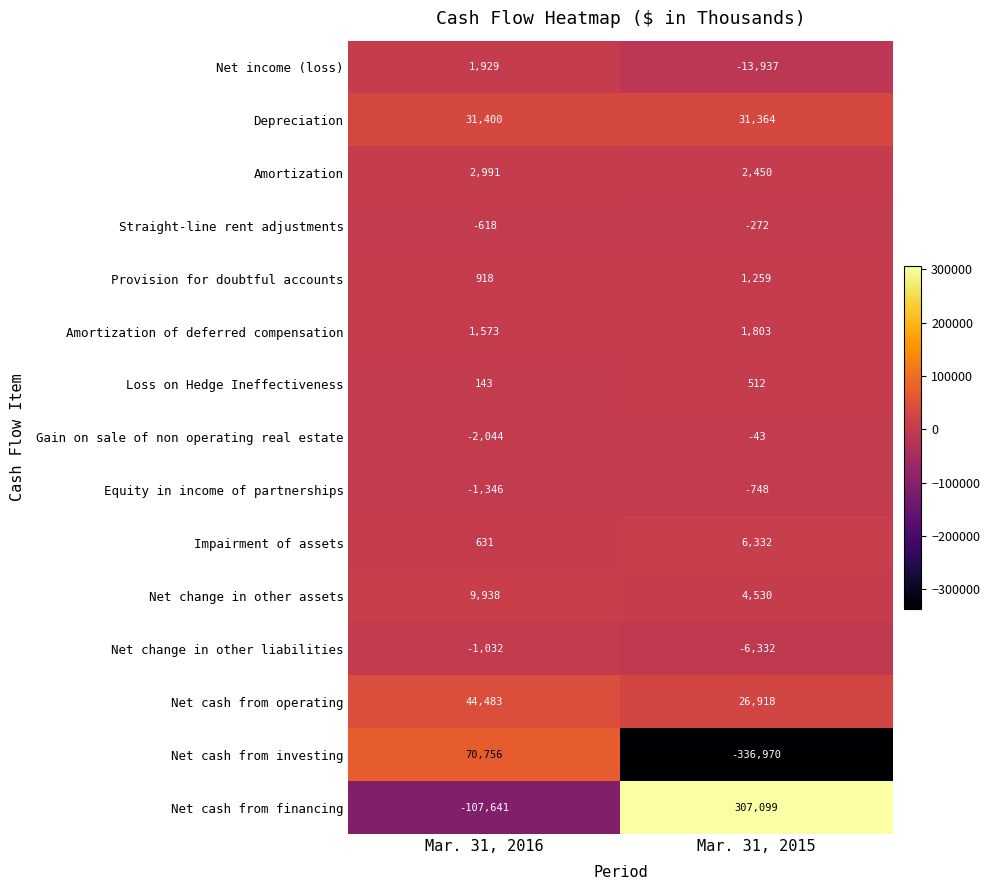

True or false: Net income (loss) has a value of -13937 at Mar. 31, 2015.

True